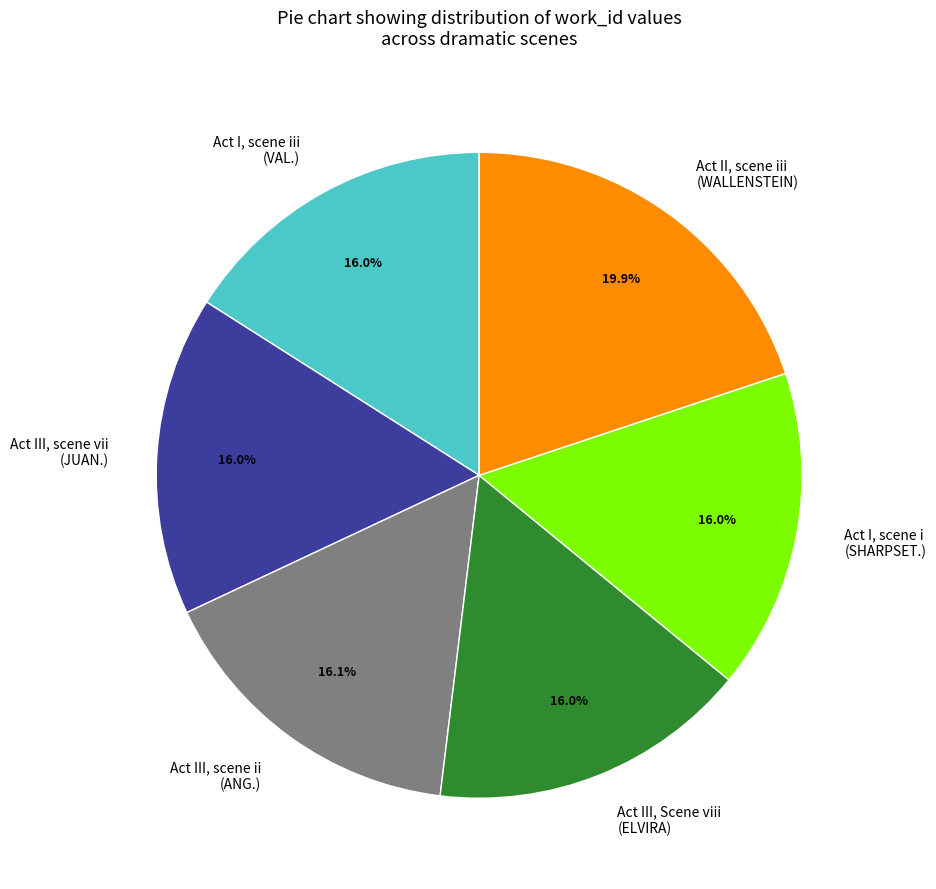

Approximately how many times larger is the value at Act I, scene iii (VAL.) compared to Act III, scene ii (ANG.)?

1.0